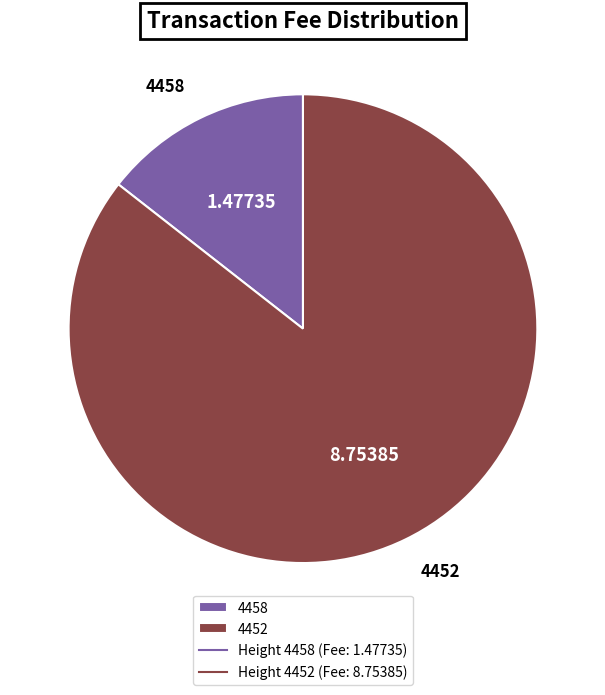

Do 4458 and 4452 together represent more than half of the pie?

Yes